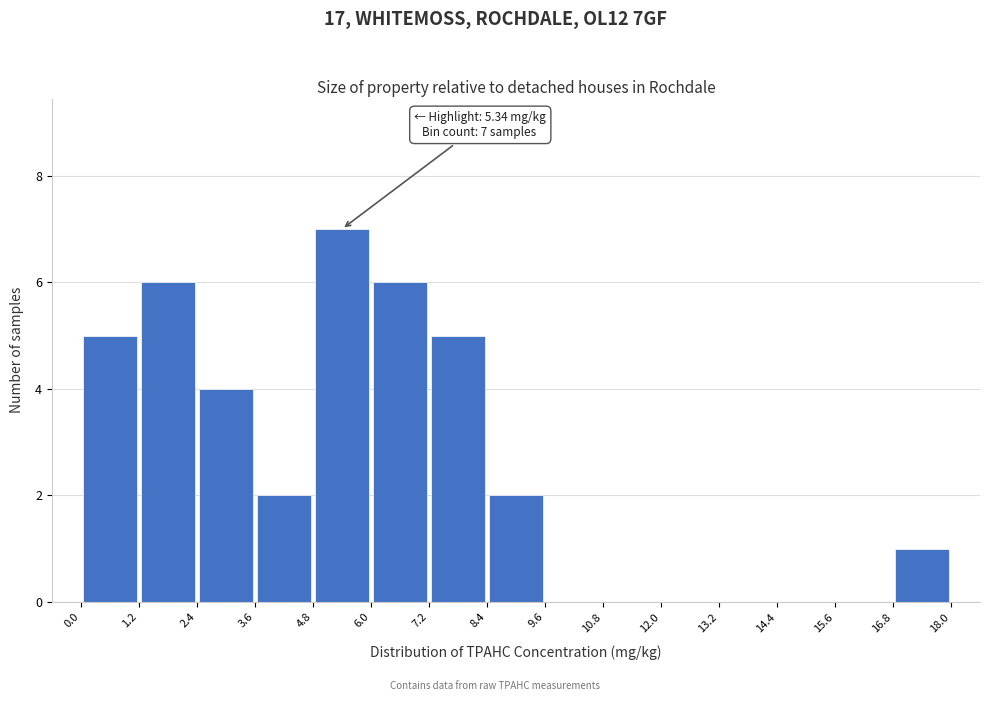

Over which range of the x-axis is the bar tallest?

4.8 to 6.0